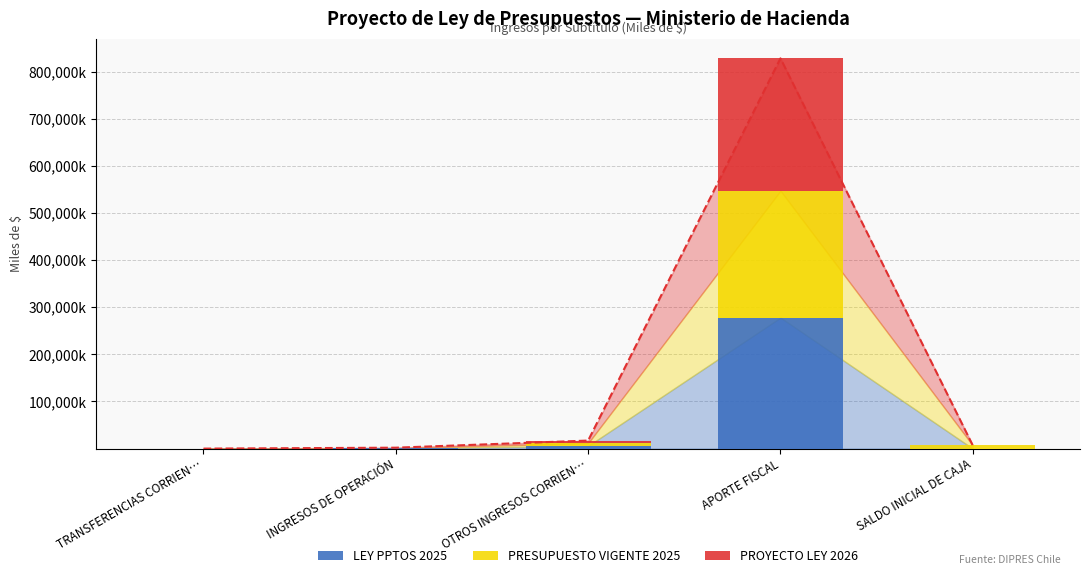

Which series has the widest spread of values?

PROYECTO LEY 2026